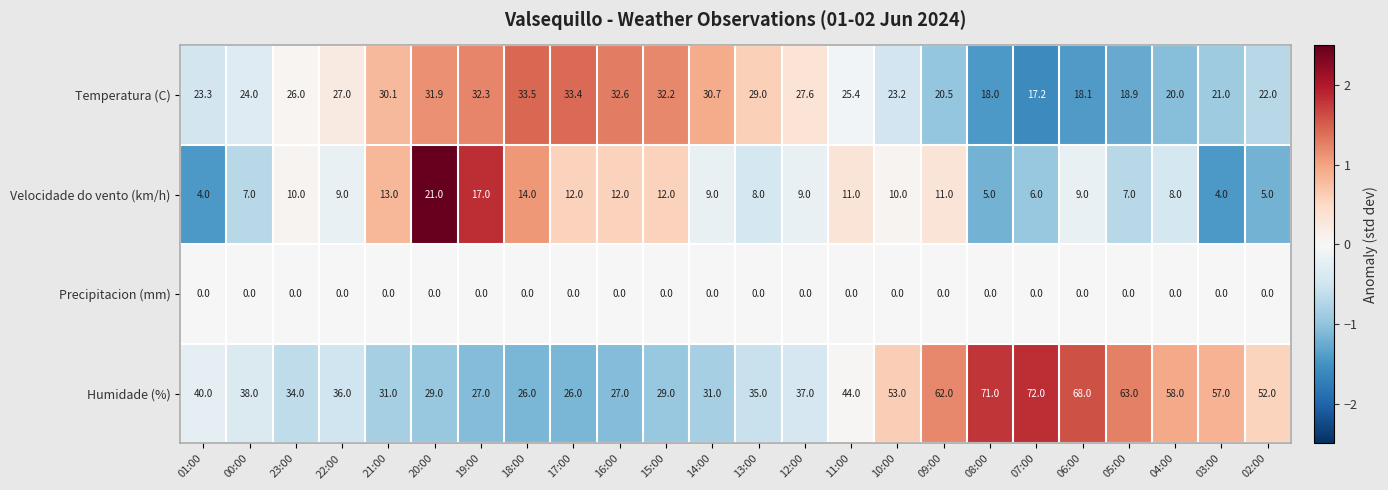

At which category is the sum across all series the highest?

07:00